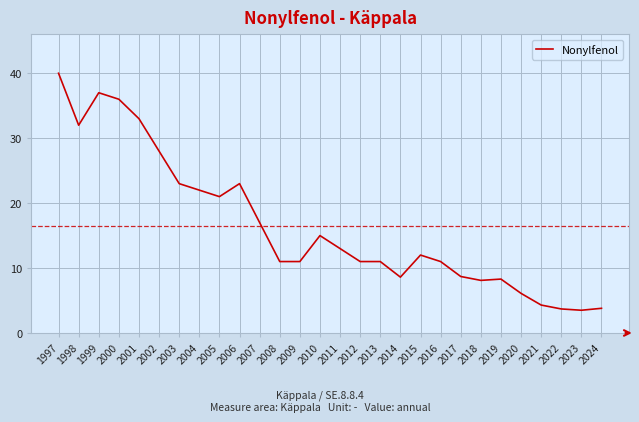

At which category does the data reach its first local peak?

1999